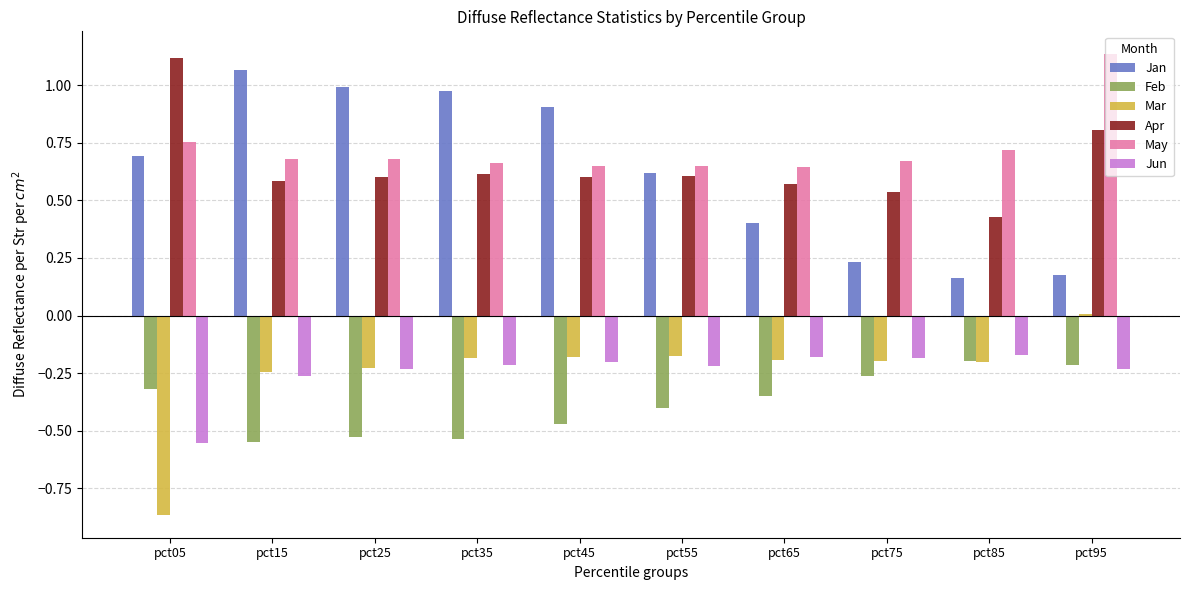

How many distinct data groups are displayed?

6